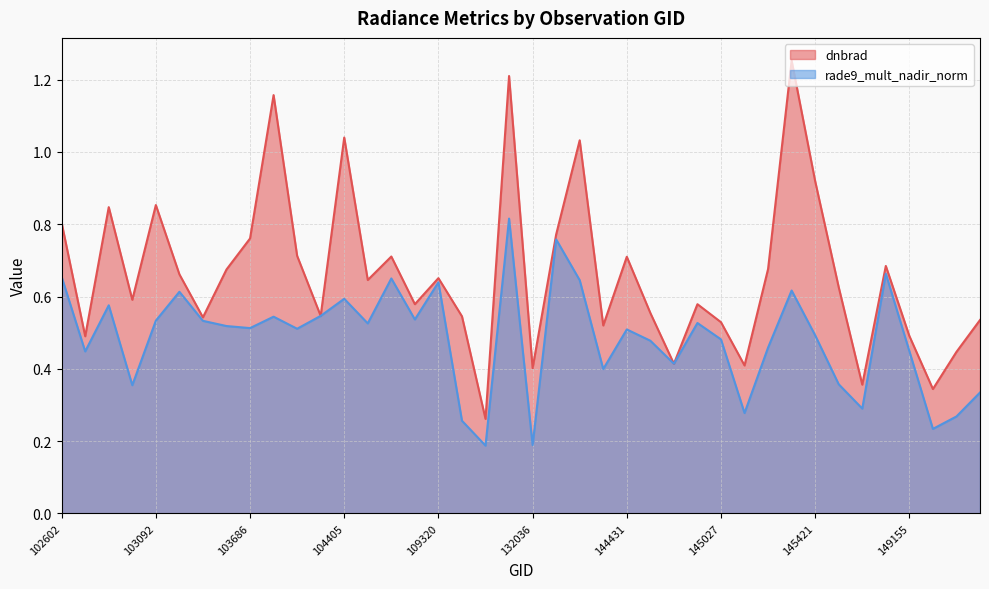

How many intersections are there between rade9_mult_nadir_norm and dnbrad?

2